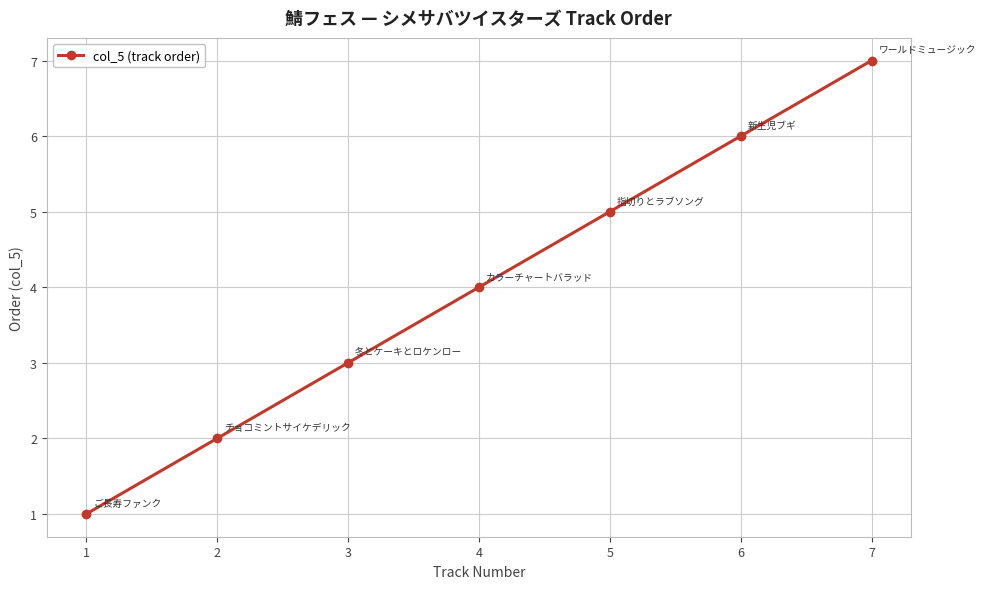

Does the chart have visible grid lines?

Yes